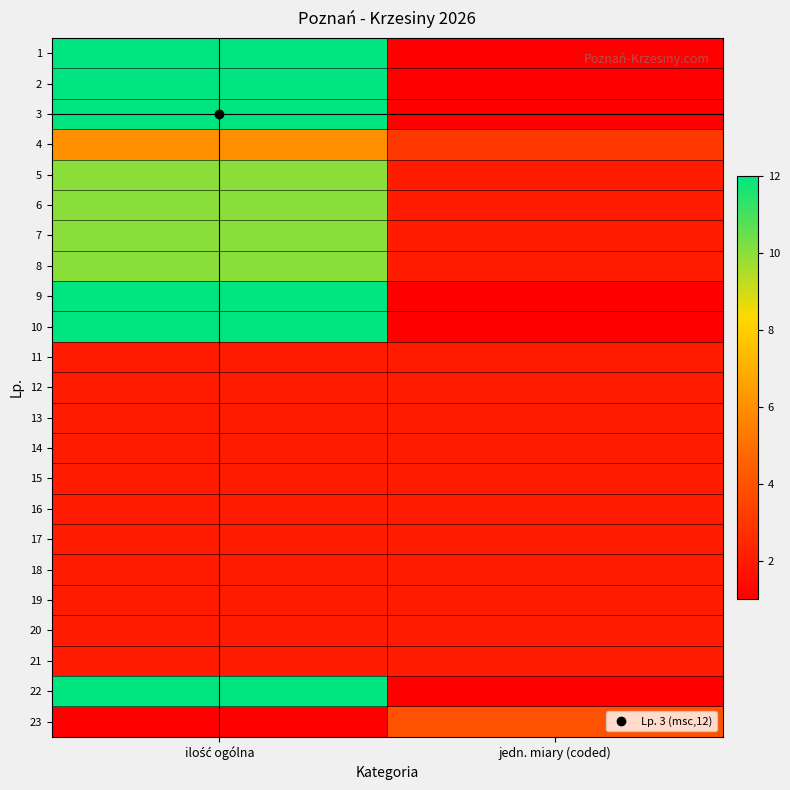

Reading left to right, list all the values displayed in this chart.

1: ilość ogólna=12	jedn. miary (coded)=1
2: ilość ogólna=12	jedn. miary (coded)=1
3: ilość ogólna=12	jedn. miary (coded)=1
4: ilość ogólna=6	jedn. miary (coded)=3
5: ilość ogólna=10	jedn. miary (coded)=2
6: ilość ogólna=10	jedn. miary (coded)=2
7: ilość ogólna=10	jedn. miary (coded)=2
8: ilość ogólna=10	jedn. miary (coded)=2
9: ilość ogólna=12	jedn. miary (coded)=1
10: ilość ogólna=12	jedn. miary (coded)=1
11: ilość ogólna=2	jedn. miary (coded)=2
12: ilość ogólna=2	jedn. miary (coded)=2
13: ilość ogólna=2	jedn. miary (coded)=2
14: ilość ogólna=2	jedn. miary (coded)=2
15: ilość ogólna=2	jedn. miary (coded)=2
16: ilość ogólna=2	jedn. miary (coded)=2
17: ilość ogólna=2	jedn. miary (coded)=2
18: ilość ogólna=2	jedn. miary (coded)=2
19: ilość ogólna=2	jedn. miary (coded)=2
20: ilość ogólna=2	jedn. miary (coded)=2
21: ilość ogólna=2	jedn. miary (coded)=2
22: ilość ogólna=12	jedn. miary (coded)=1
23: ilość ogólna=1	jedn. miary (coded)=4